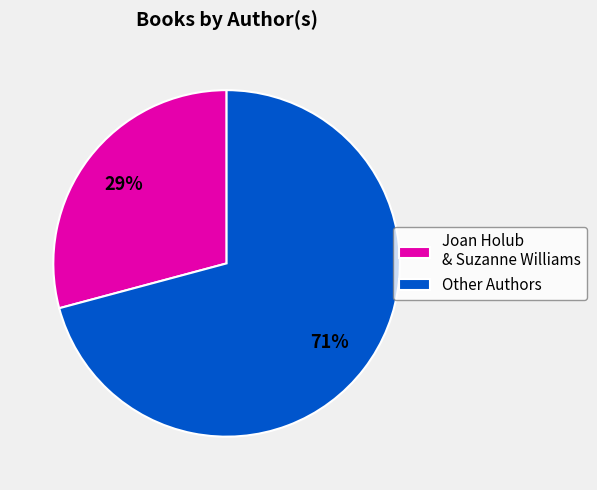

Combined, do Other Authors and Joan Holub & Suzanne Williams account for over 50%?

Yes